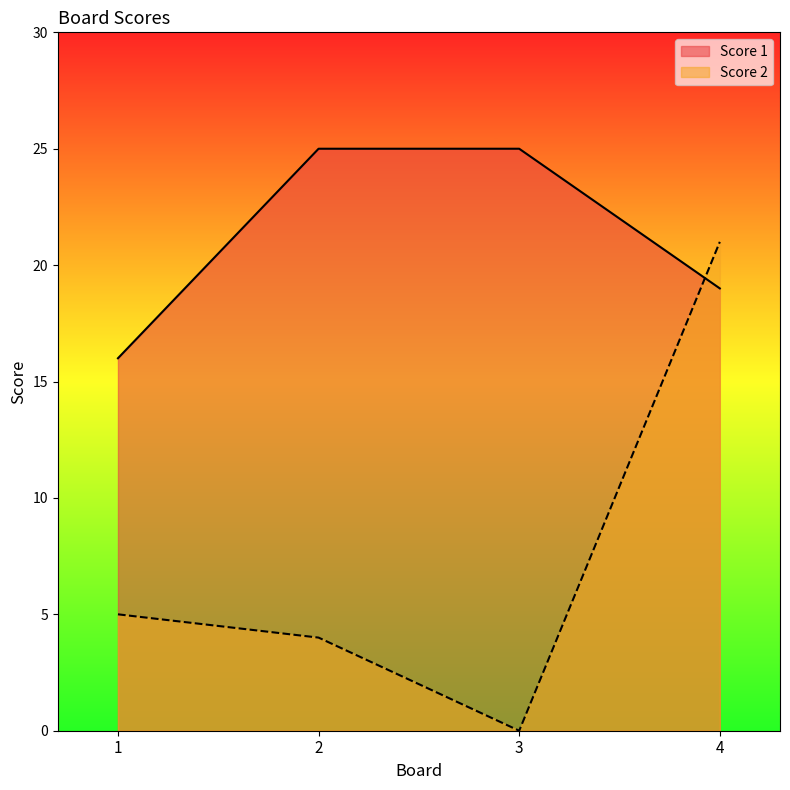

Reading left to right, what are all the values shown in this chart?

Score 1: 16	25	25	19
Score 2: 5	4	0	21